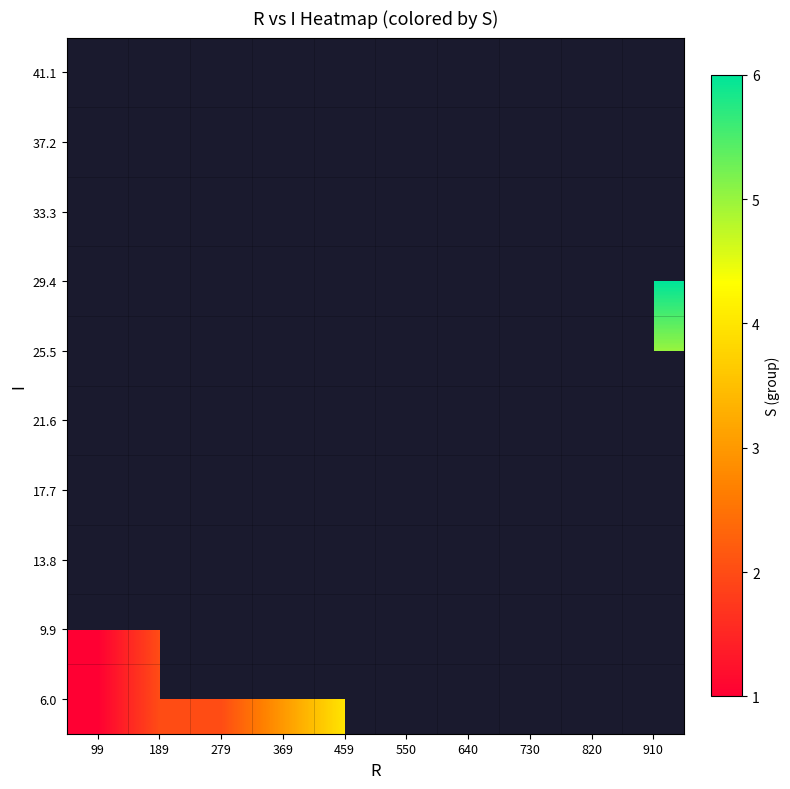

List the labels in order of 33.3 value, smallest first.

99, 189, 279, 369, 459, 550, 640, 730, 820, 910